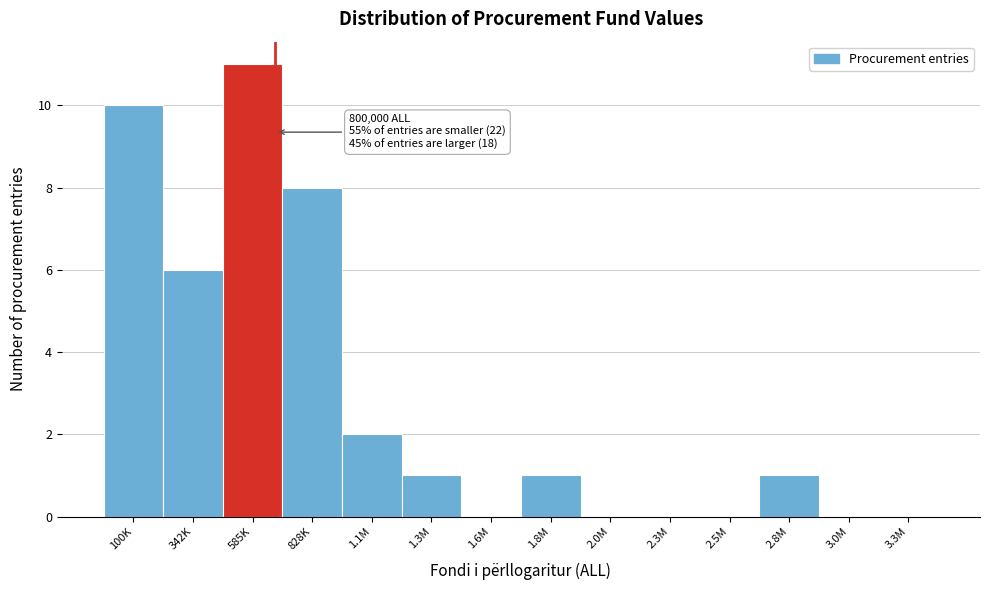

Reading left to right, list all the values displayed in this chart.

100K=10	342K=6	585K=11	828K=8	1.1M=2	1.3M=1	1.6M=0	1.8M=1	2.0M=0	2.3M=0	2.5M=0	2.8M=1	3.0M=0	3.3M=0